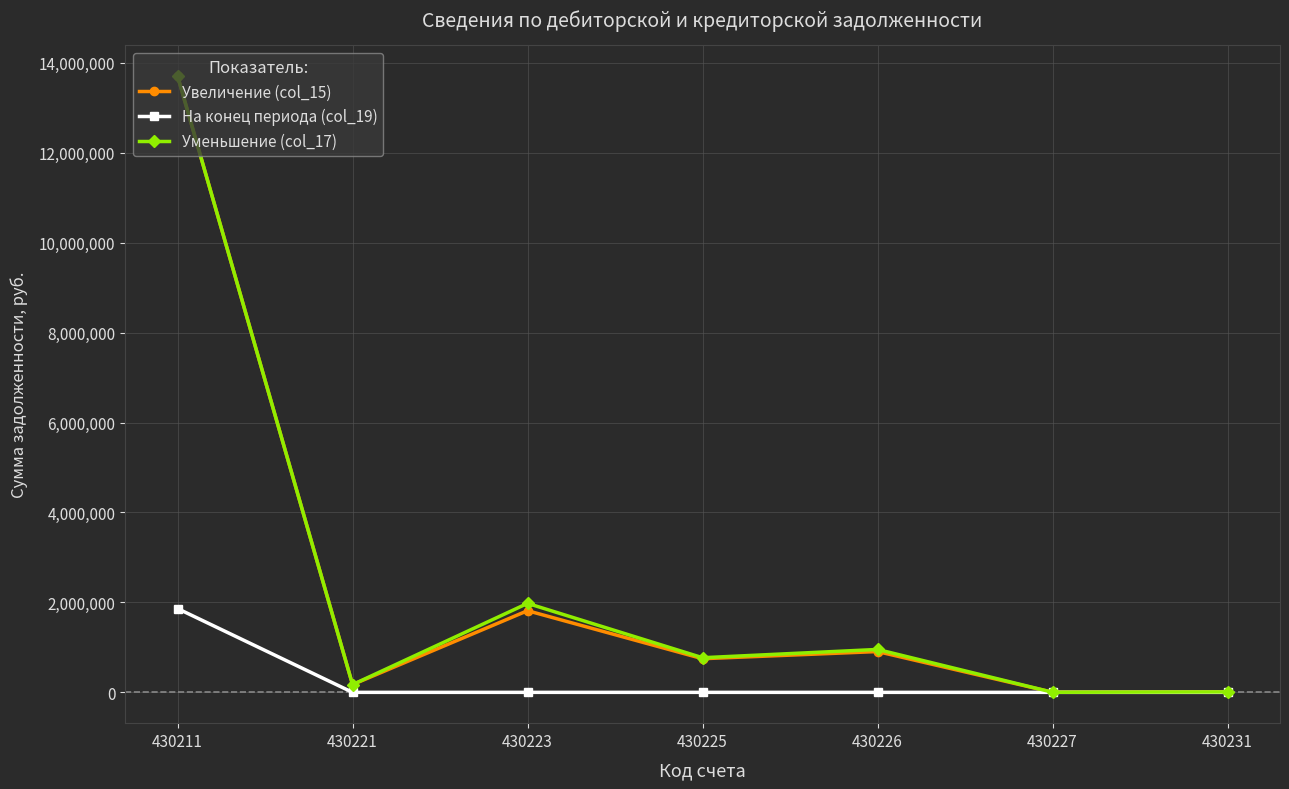

What is the sum of the Уменьшение (col_17) values at 430221 and 430226?

1126657.3